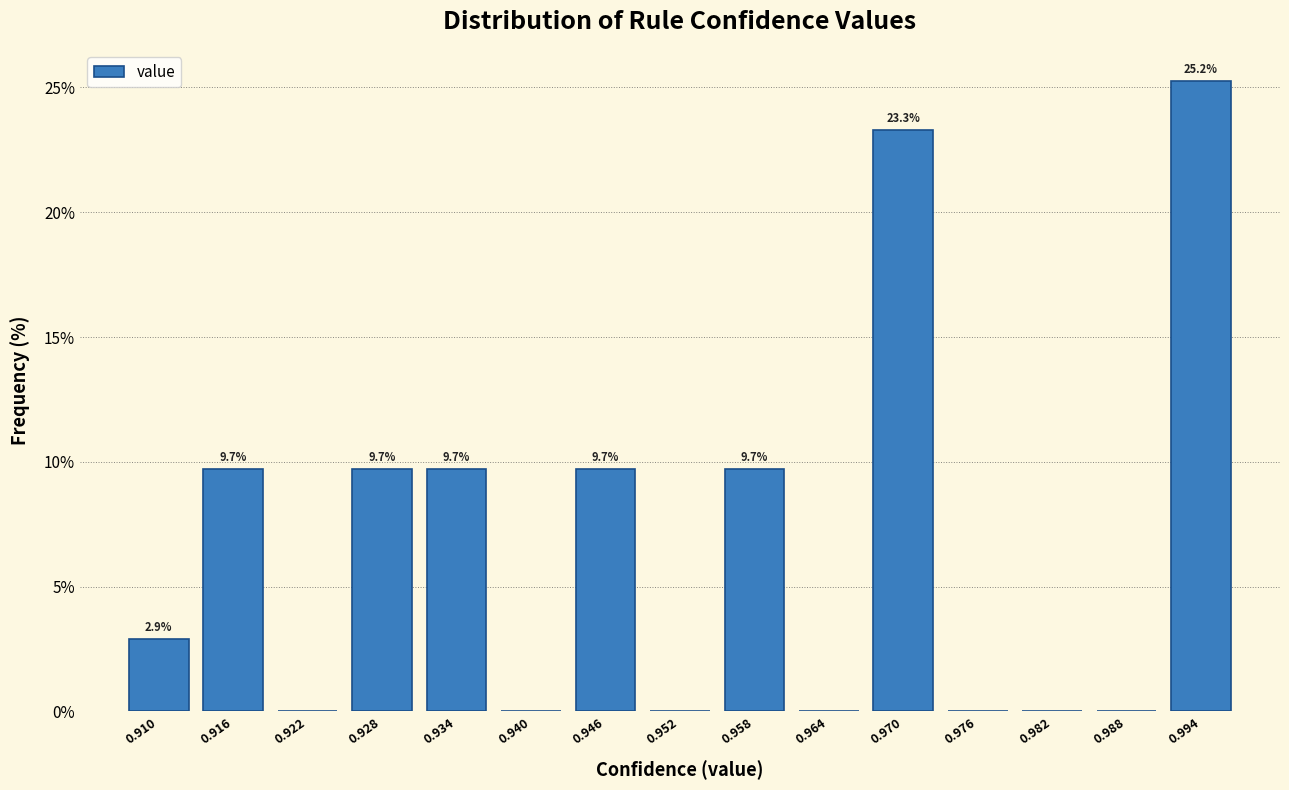

Reading right to left, what are all the values shown in this chart?

0.994=25.2	0.988=0.0	0.982=0.0	0.976=0.0	0.970=23.3	0.964=0.0	0.958=9.7	0.952=0.0	0.946=9.7	0.940=0.0	0.934=9.7	0.928=9.7	0.922=0.0	0.916=9.7	0.910=2.9